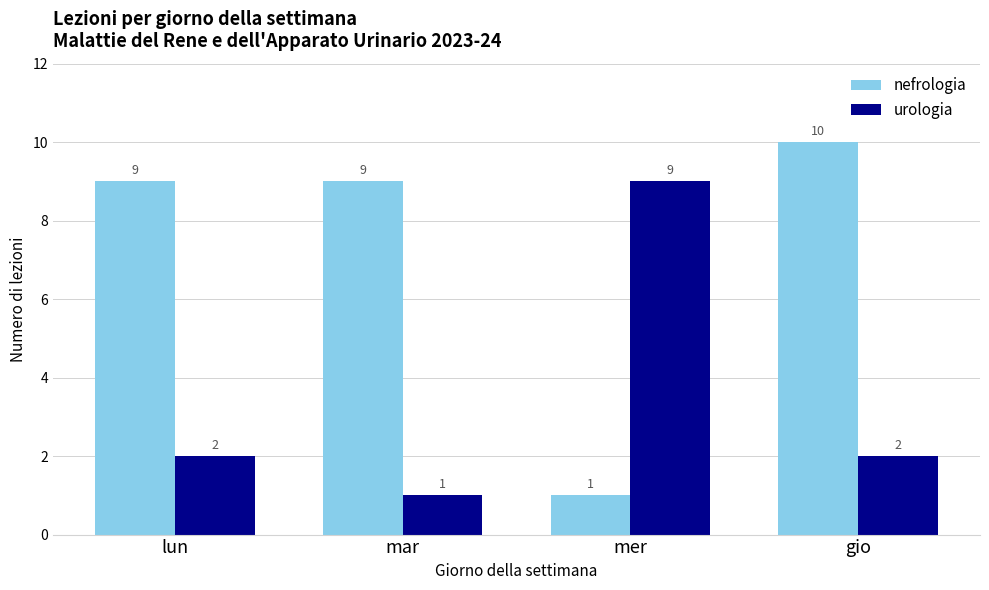

What is the average value of the urologia series?

4